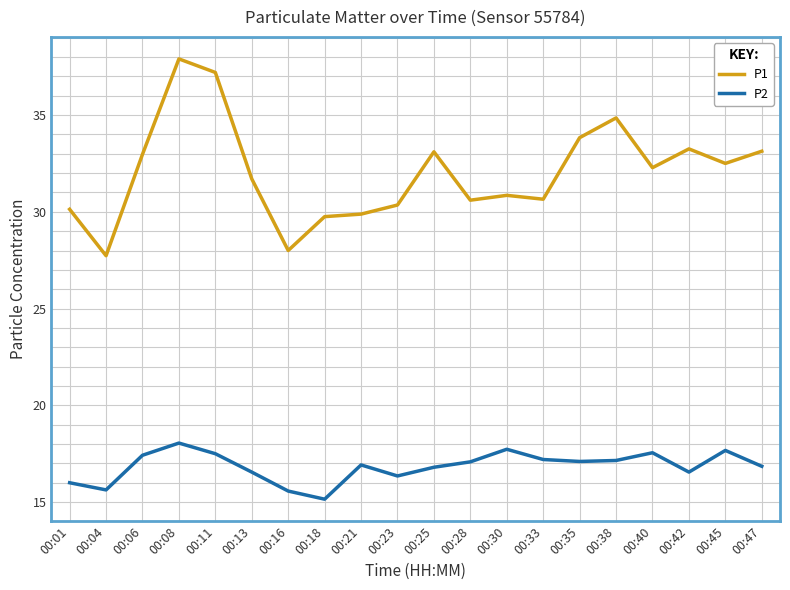

Where does the P2 series first go above 17?

00:06